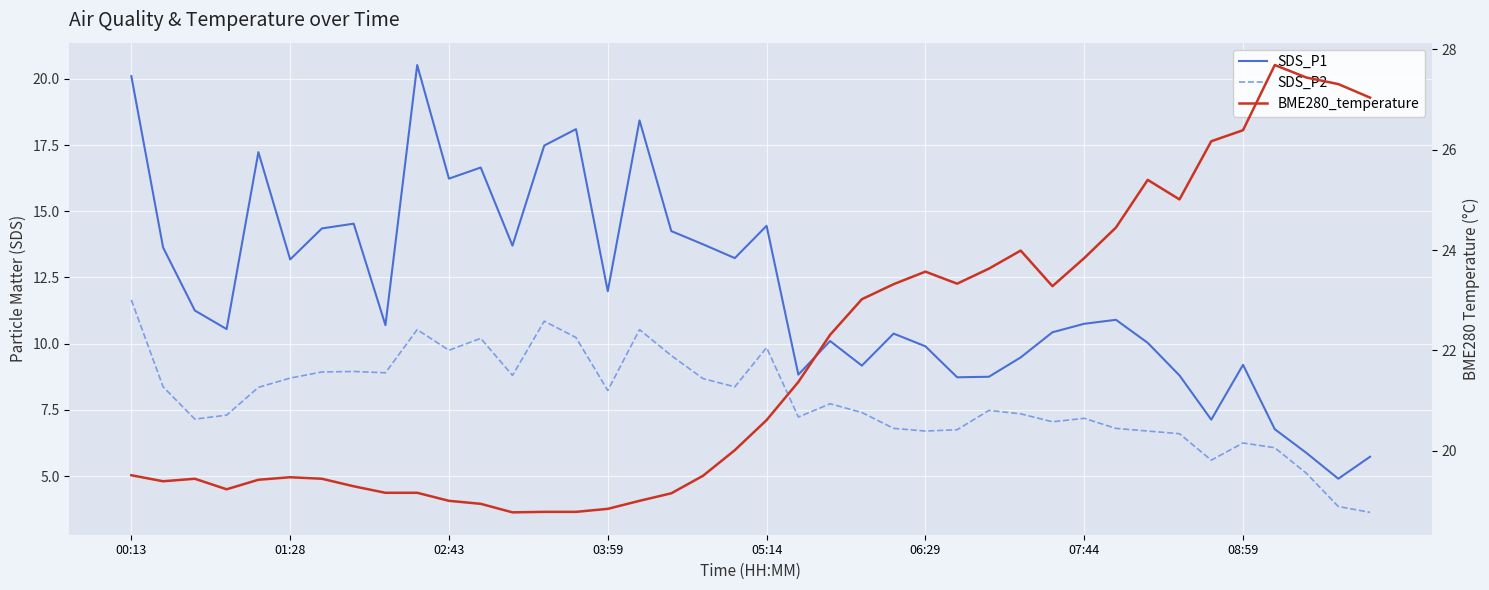

What are all the series names shown in the legend?

SDS_P1, SDS_P2, BME280_temperature